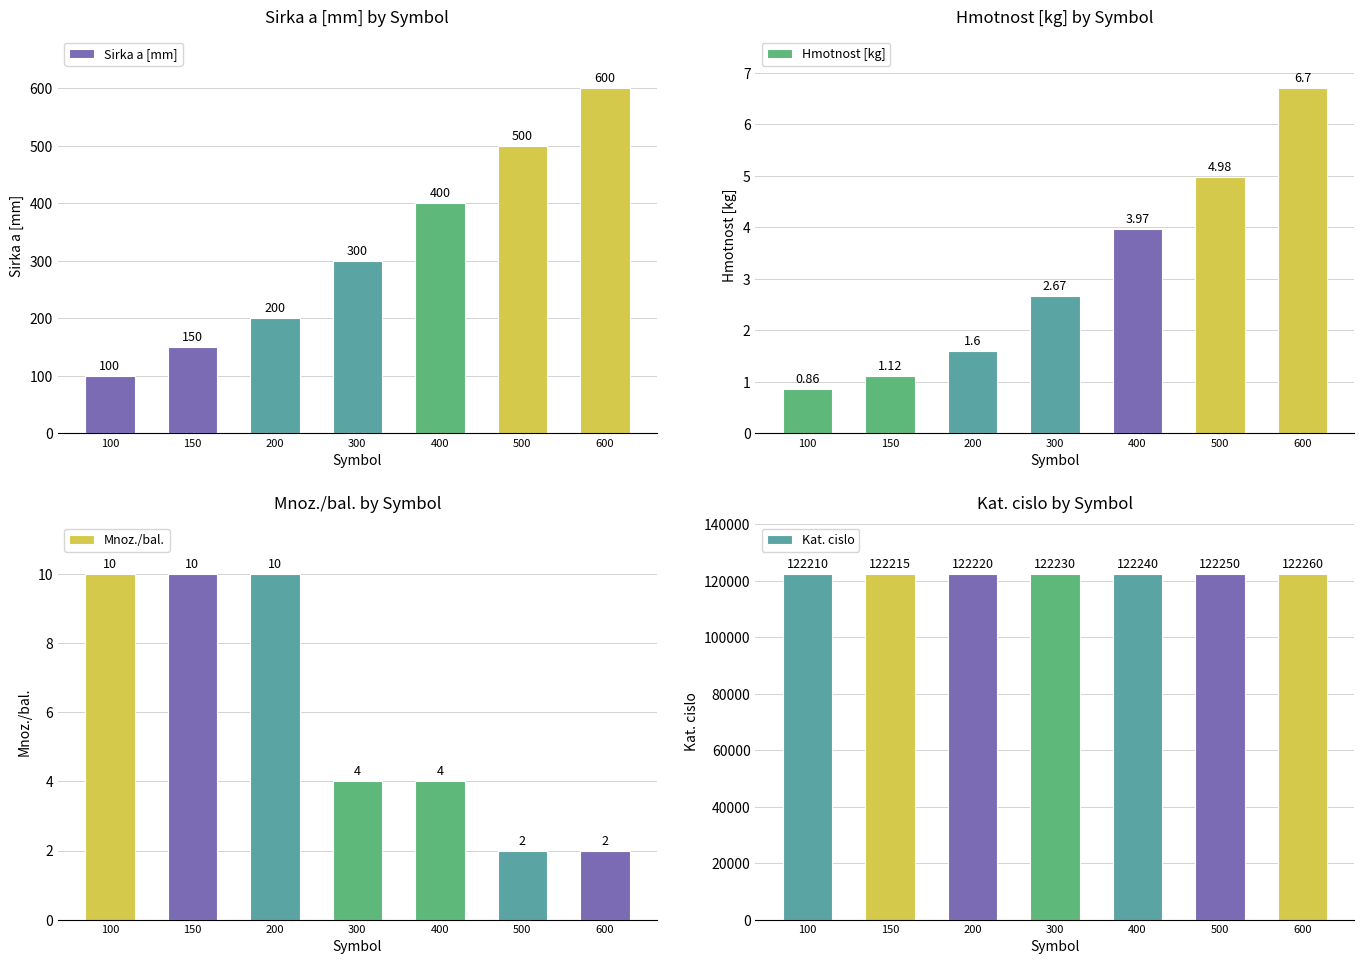

How many values in the Mnoz./bal. series are below 4?

2